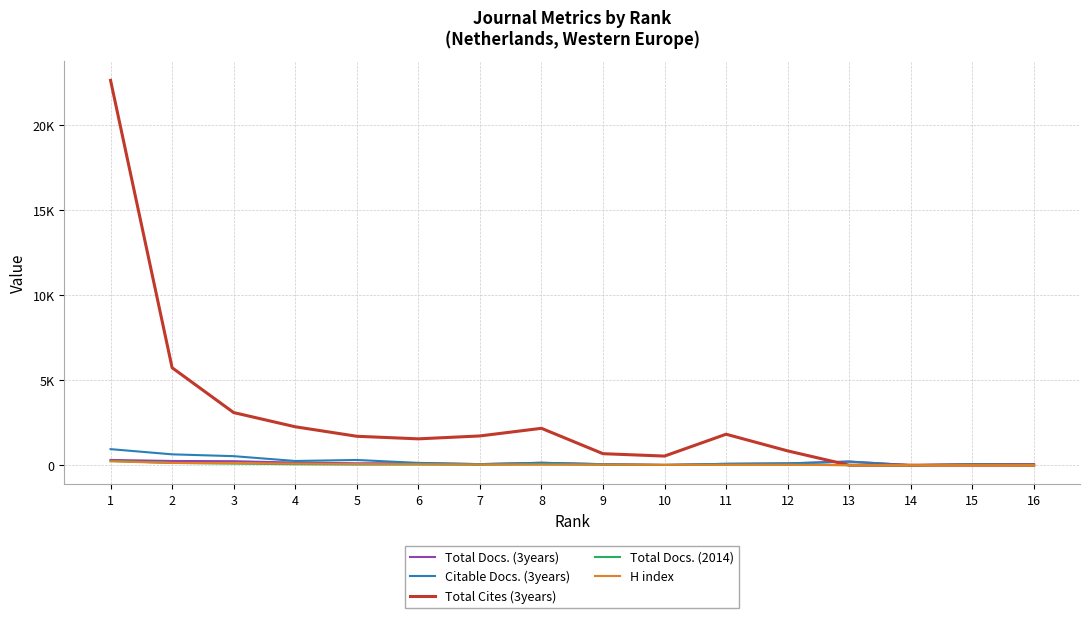

Rank the categories by Total Cites (3years) value from highest to lowest.

1, 2, 3, 4, 8, 11, 7, 5, 6, 12, 9, 10, 13, 14, 15, 16